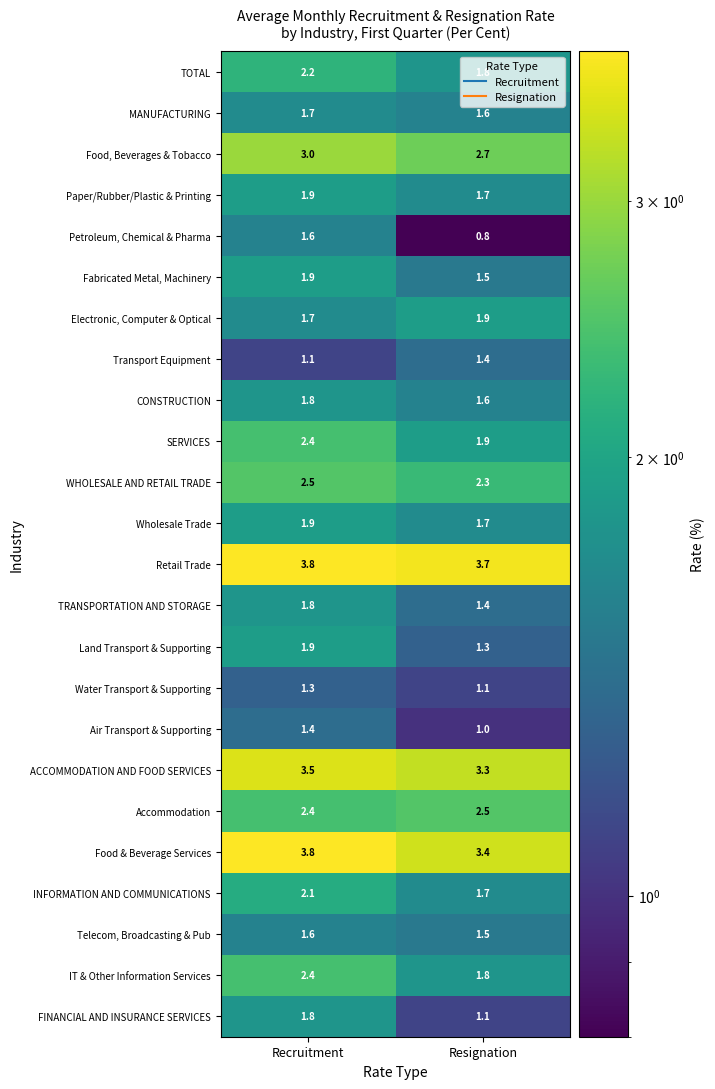

What is the difference between the IT & Other Information Services values at Resignation and Recruitment?

0.6